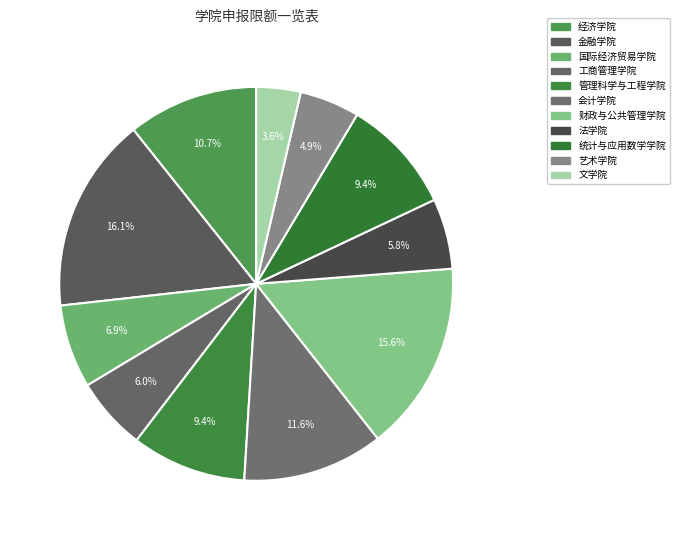

Is it true that 文学院 is 1% of the pie?

False